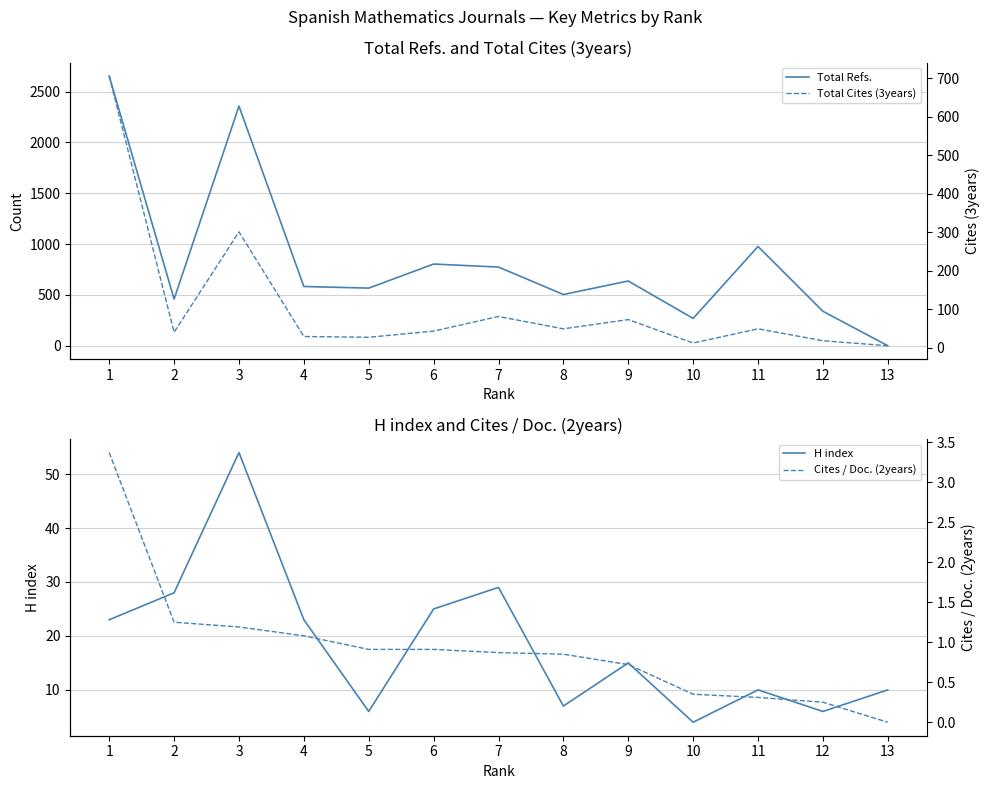

True or false: Total Refs. has more than 1 interior local peaks.

True